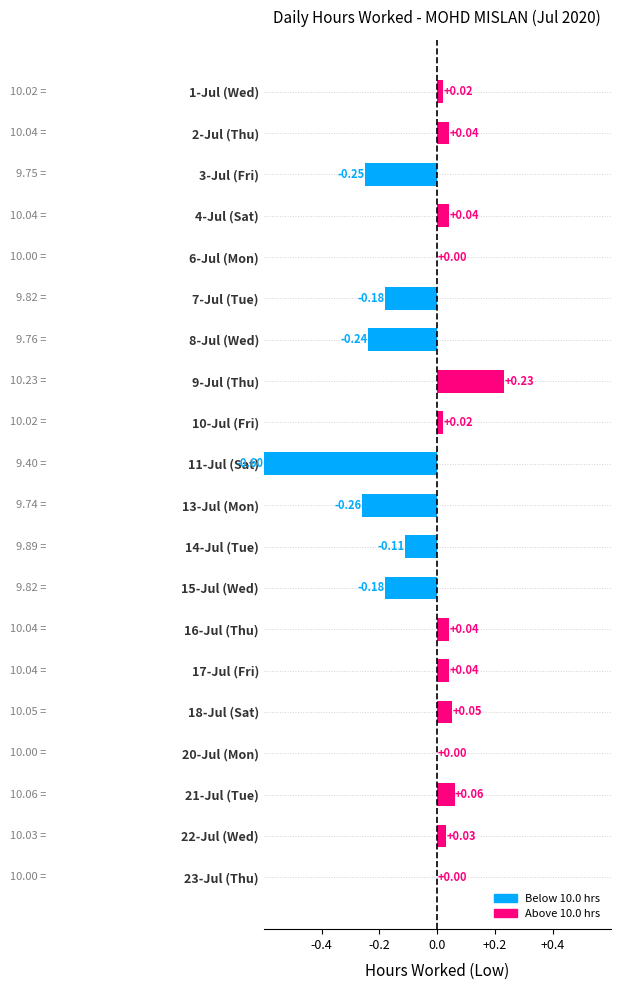

Which has a higher value, 23-Jul (Thu) or 9-Jul (Thu)?

9-Jul (Thu)